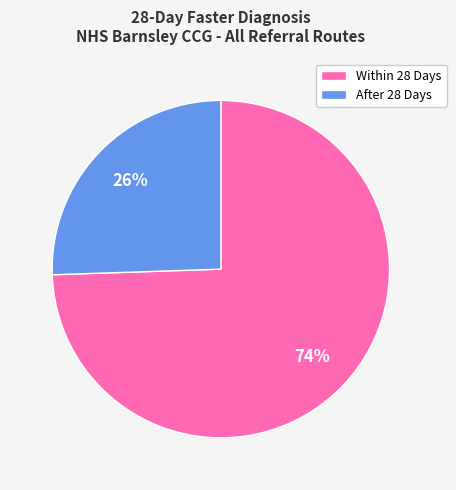

The Within 28 Days slice represents 74% of the pie. True or false?

True